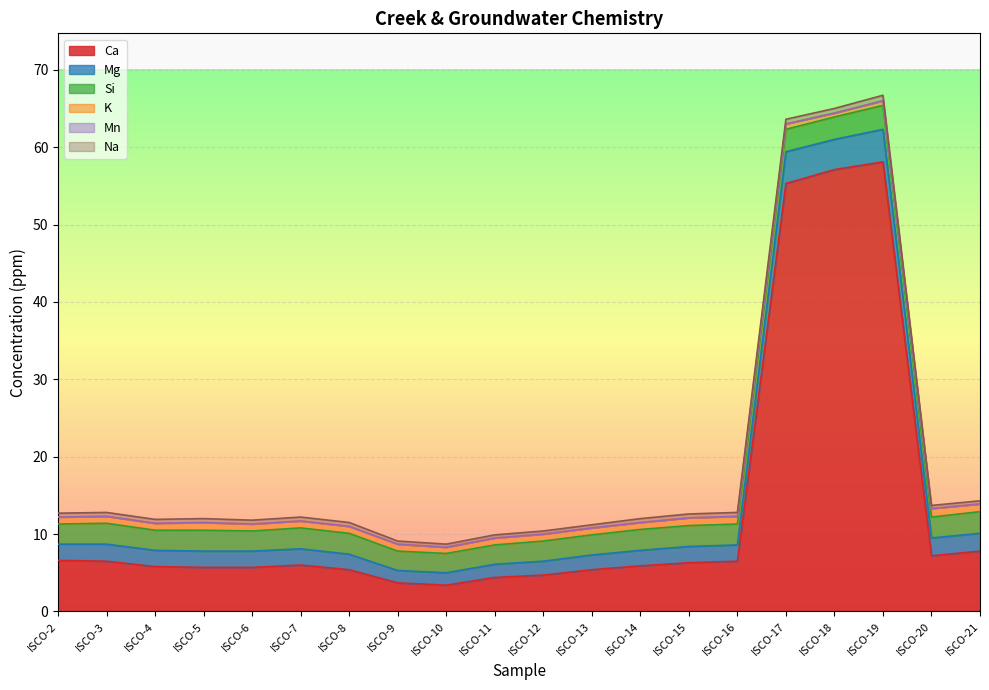

How many intersections are there between Mg and Si?

2